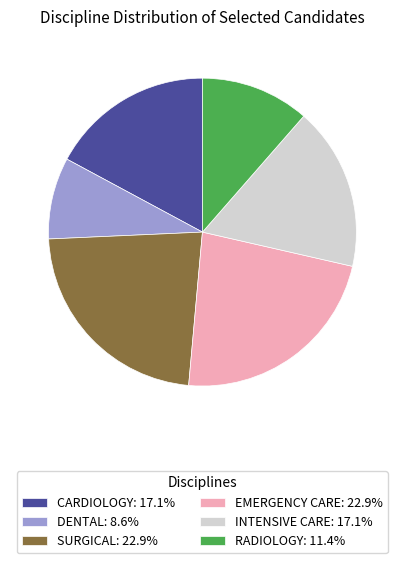

Is there any slice that represents more than half of the pie?

No